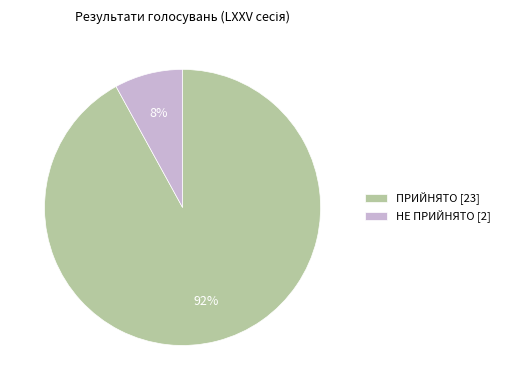

What is the smallest slice in the pie chart?

НЕ ПРИЙНЯТО [2]